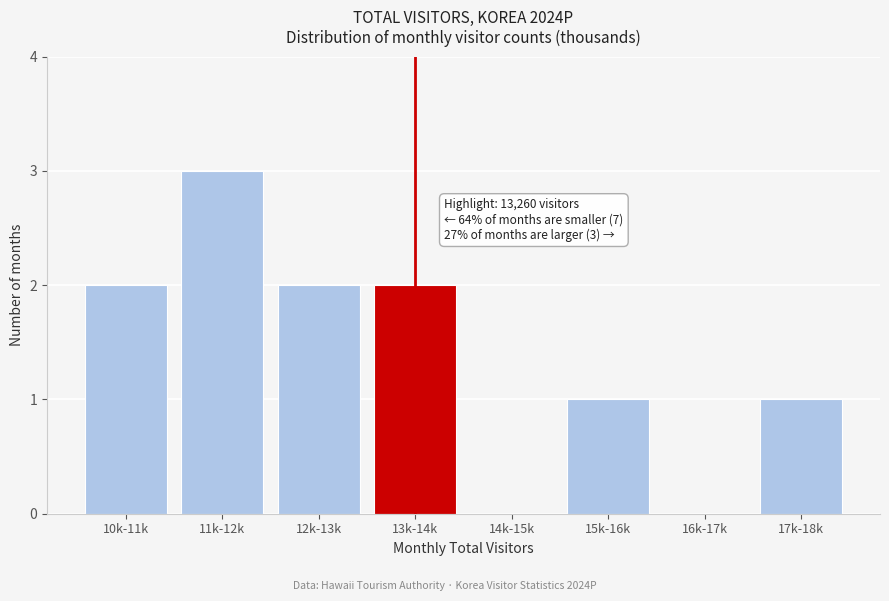

Reading right to left, what are all the values shown in this chart?

17k-18k=1	16k-17k=0	15k-16k=1	14k-15k=0	13k-14k=2	12k-13k=2	11k-12k=3	10k-11k=2